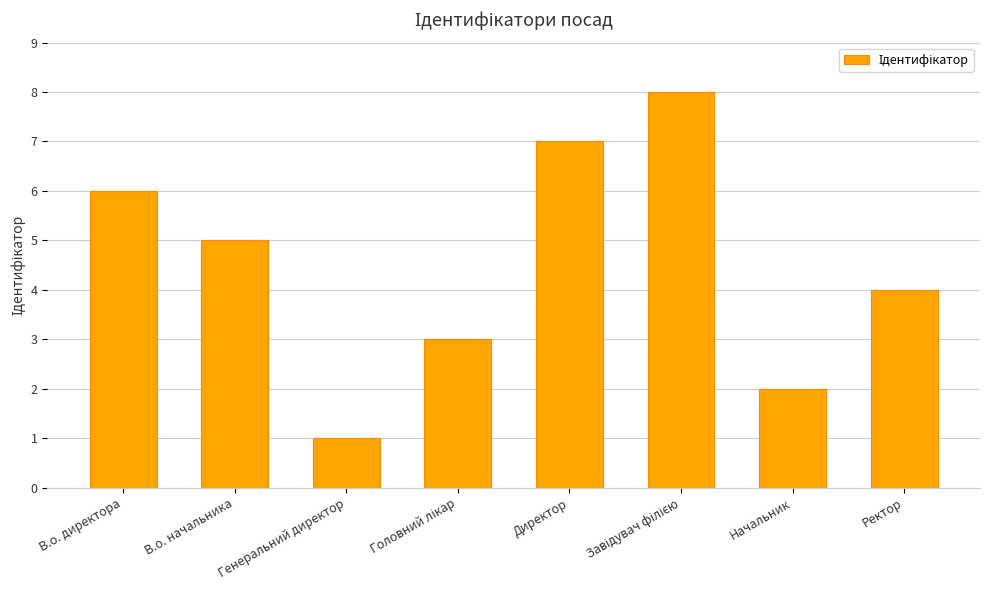

At which category does the chart reach its minimum across all series?

Генеральний директор